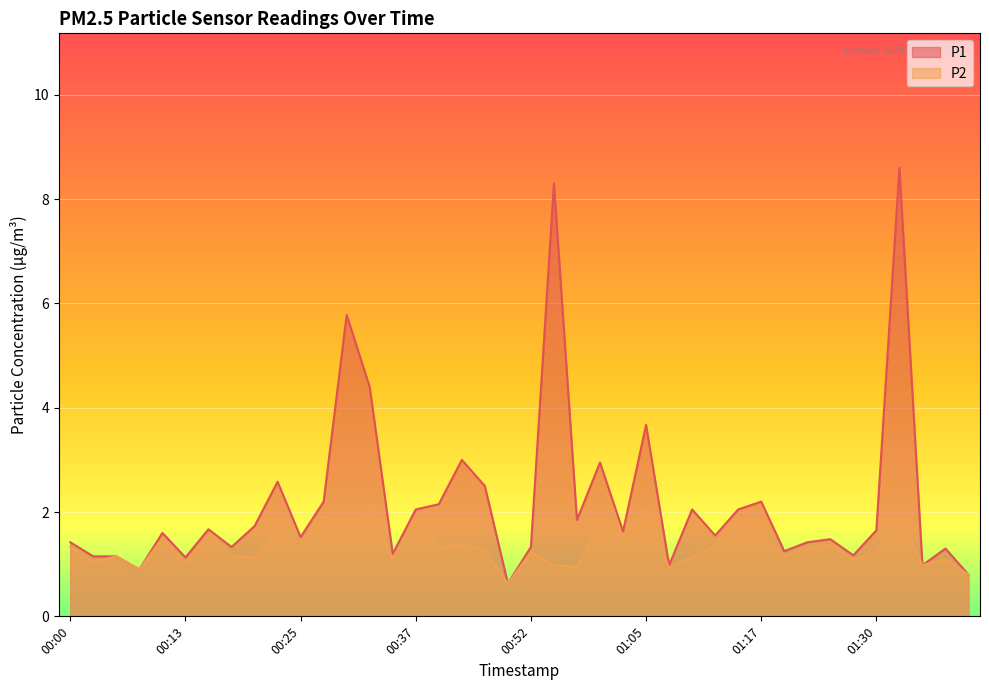

The value of P2 at 00:13 is 0.7. True or false?

False